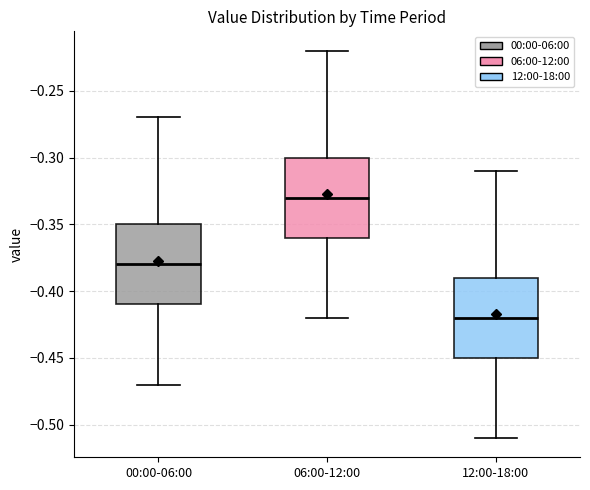

Reading left to right, transcribe this box plot: for each box, give where its median line is, the range the box spans, and where its two whiskers end, as read against the y-axis. The values are not printed on the chart, so give them approximately, as read against the axis.

00:00-06:00: median -0.38, box -0.41 to -0.35, whiskers -0.47 to -0.27
06:00-12:00: median -0.33, box -0.36 to -0.30, whiskers -0.42 to -0.22
12:00-18:00: median -0.42, box -0.45 to -0.39, whiskers -0.51 to -0.31